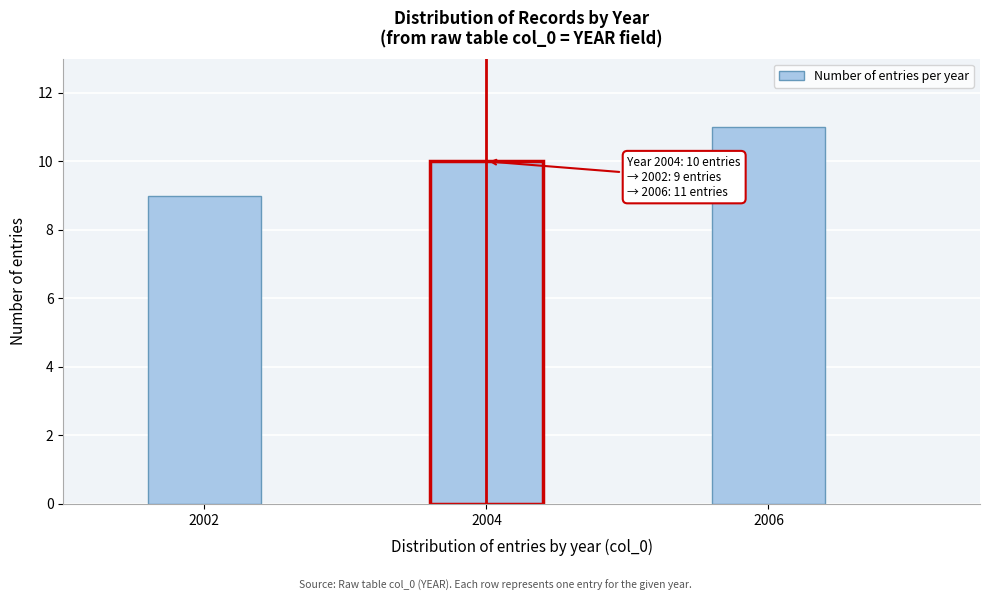

Reading left to right, what are all the values shown in this chart?

9	10	11